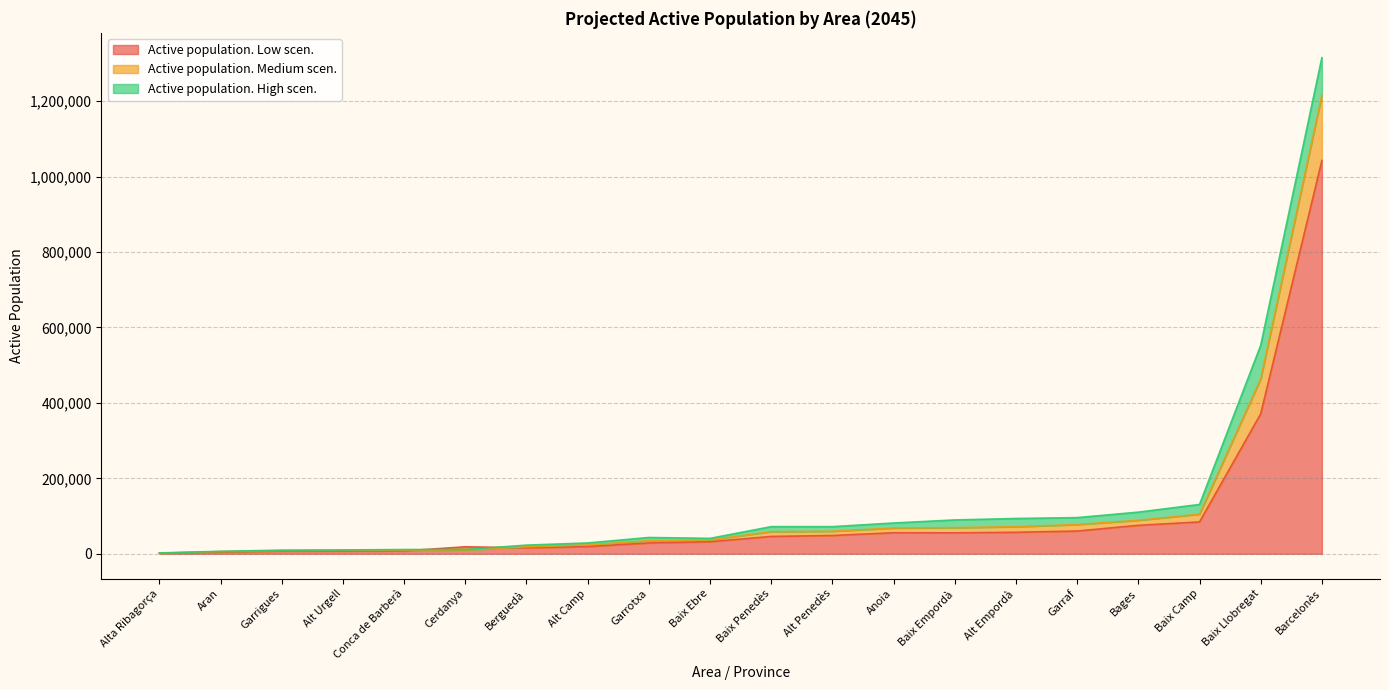

What is the approximate value of Active population. Low scen. at Garrigues?

7162